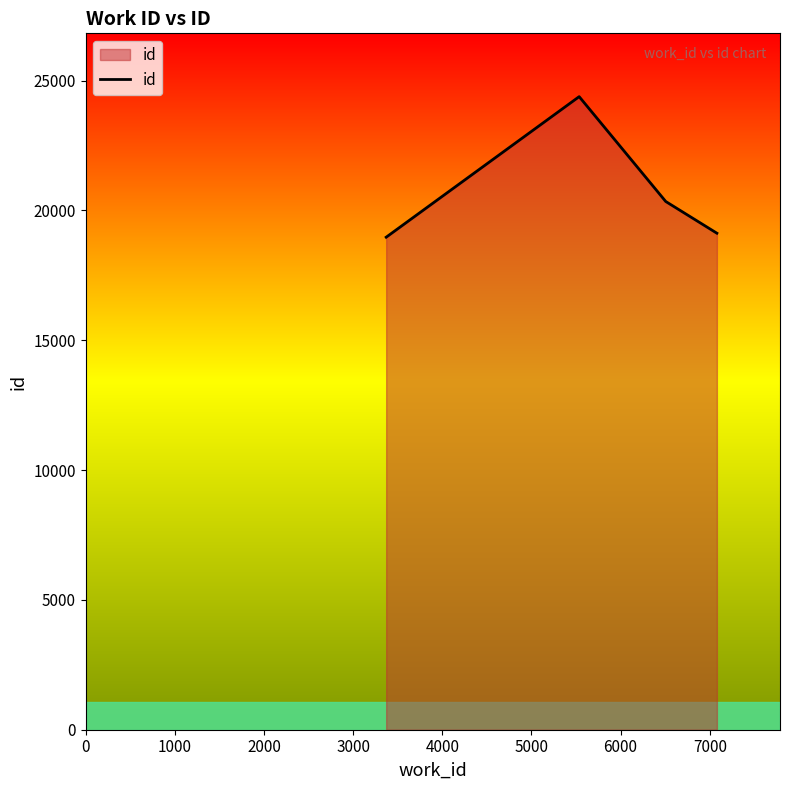

Does the chart display data point markers on the line(s)?

No